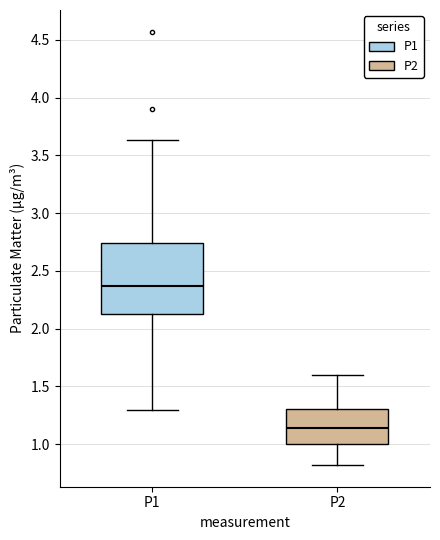

Reading left to right, read every box against the y-axis: the position of its median line, the range the box covers, and the ends of its whiskers. The values are not printed on the chart, so give them approximately, as read against the axis.

P1: median 2.35, box 2.15 to 2.75, whiskers 1.30 to 3.65
P2: median 1.15, box 1.00 to 1.30, whiskers 0.80 to 1.60